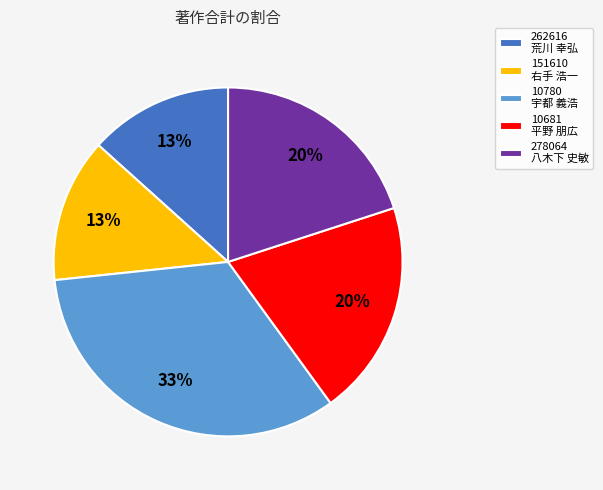

Is it true that 262616 荒川 幸弘 is 13% of the pie?

True